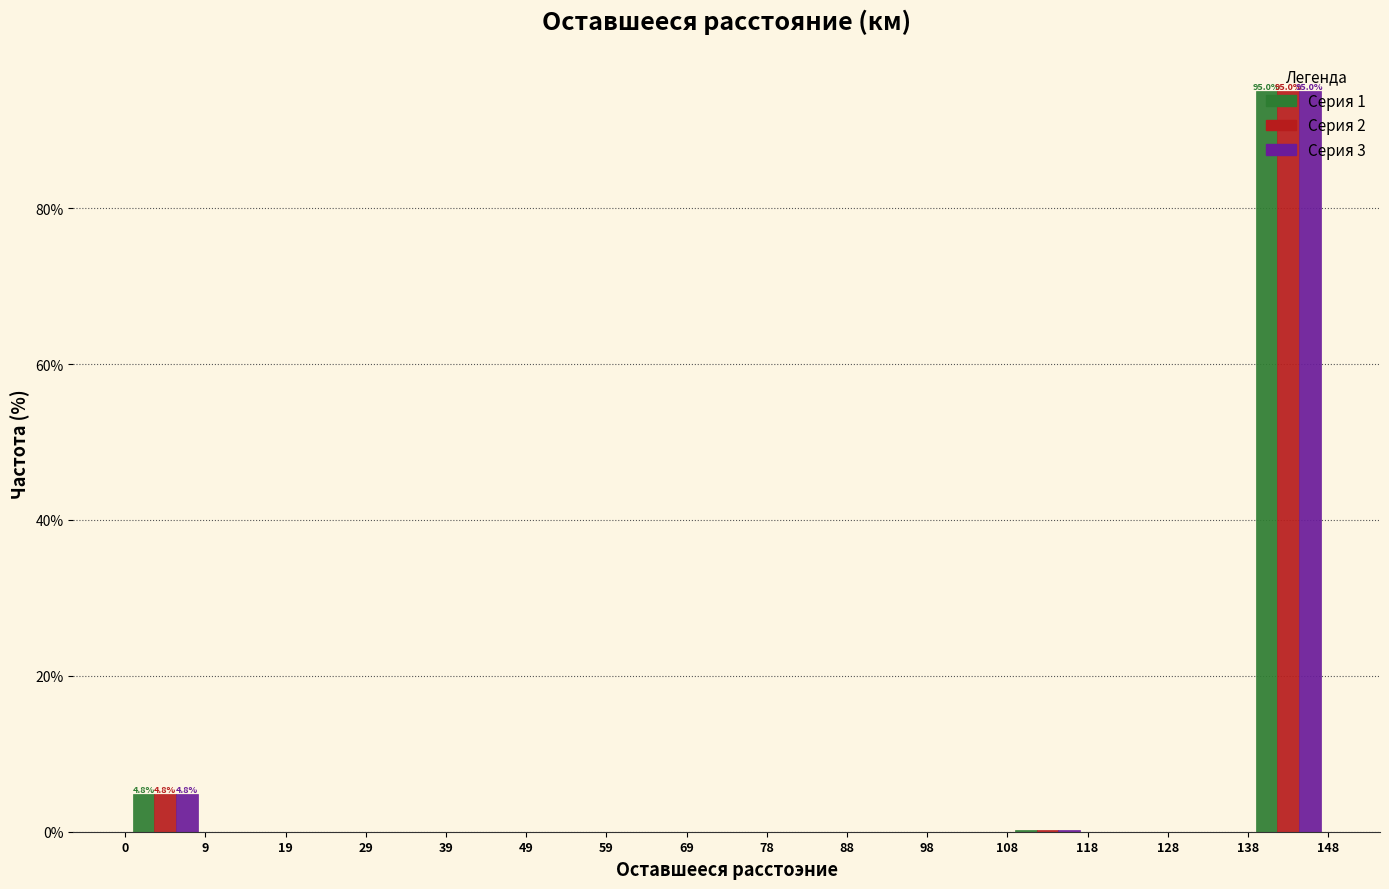

In the Серия 1 series, which range on the x-axis has the tallest bar?

138 to 148